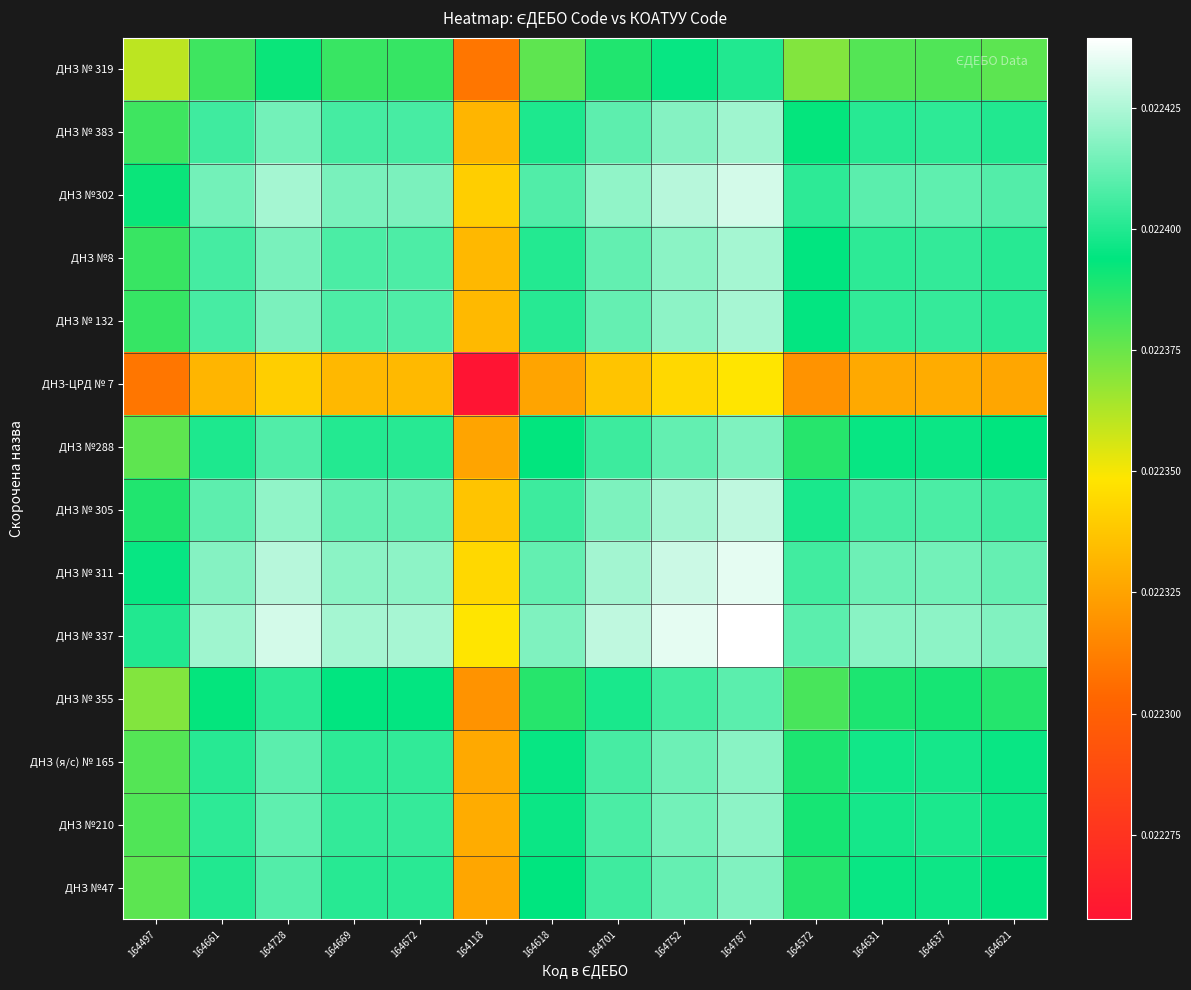

Which label corresponds to the largest value in the chart?

164787